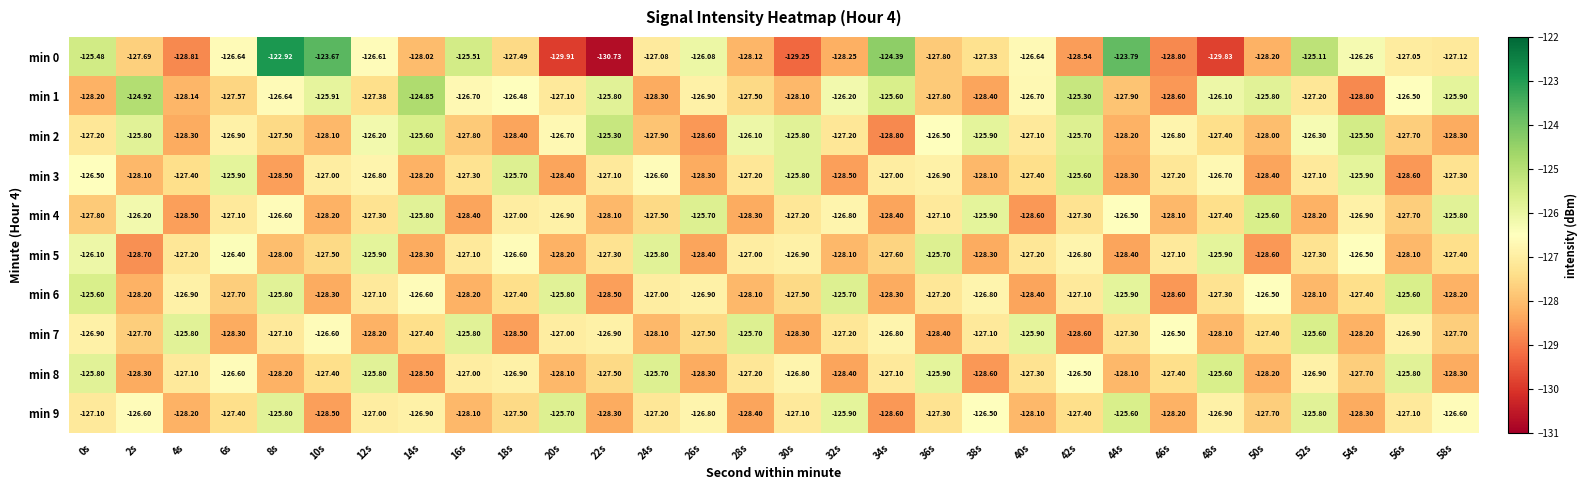

Count the number of categories in the chart.

30